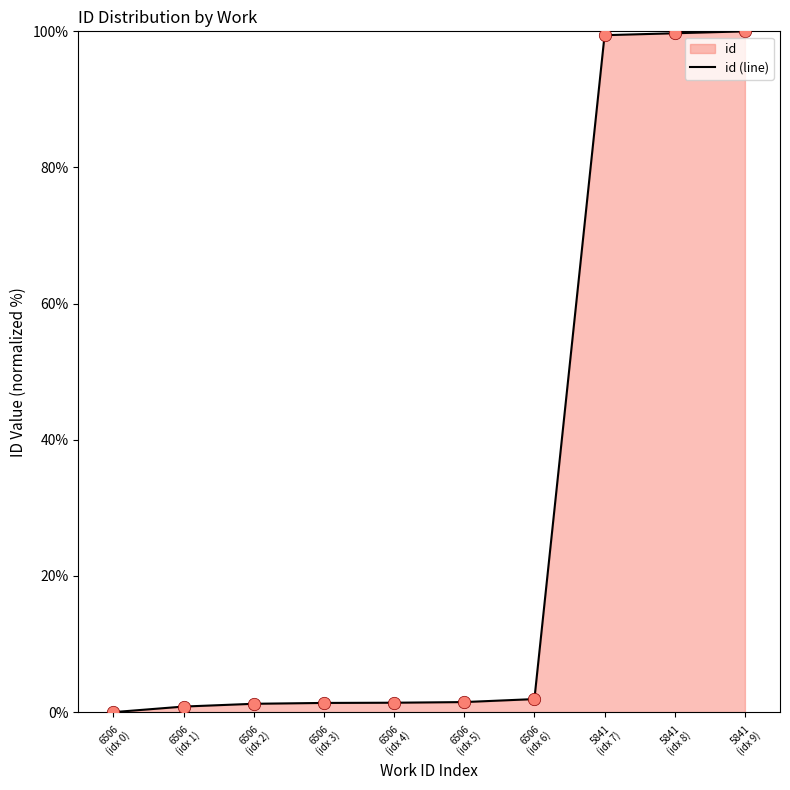

Between 6506
(idx 4) and 6506
(idx 6), which is larger?

6506
(idx 6)